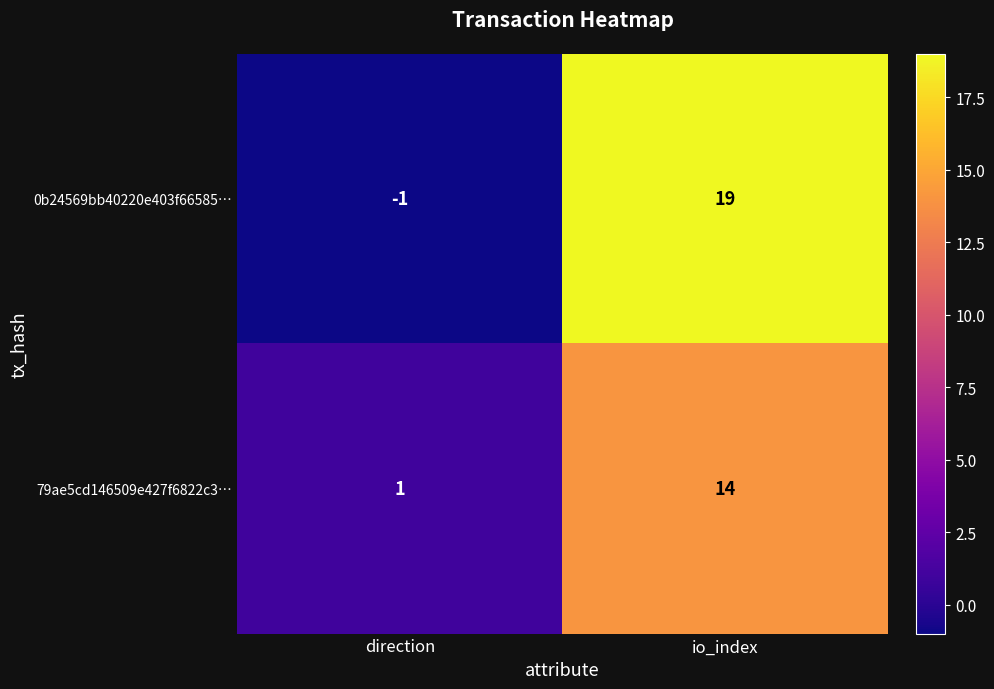

At which category is the sum across all series the highest?

io_index